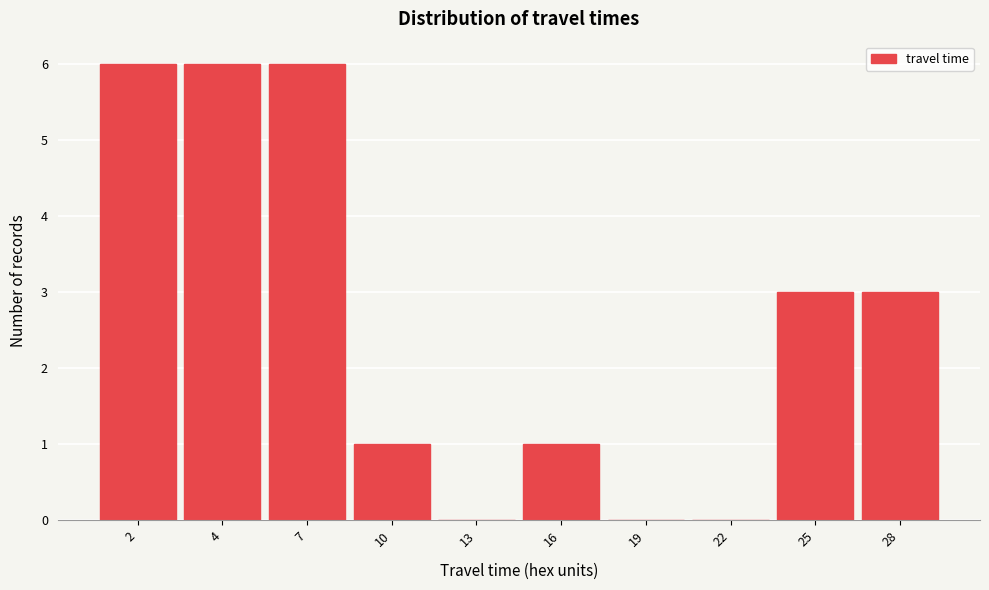

Reading left to right, what are all the values shown in this chart?

2=6	4=6	7=6	10=1	13=0	16=1	19=0	22=0	25=3	28=3